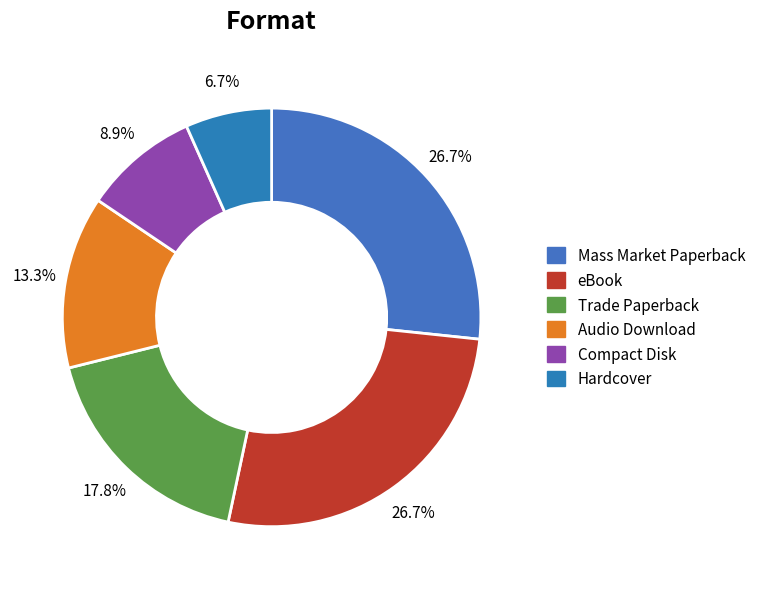

How many slices are in this pie chart?

6